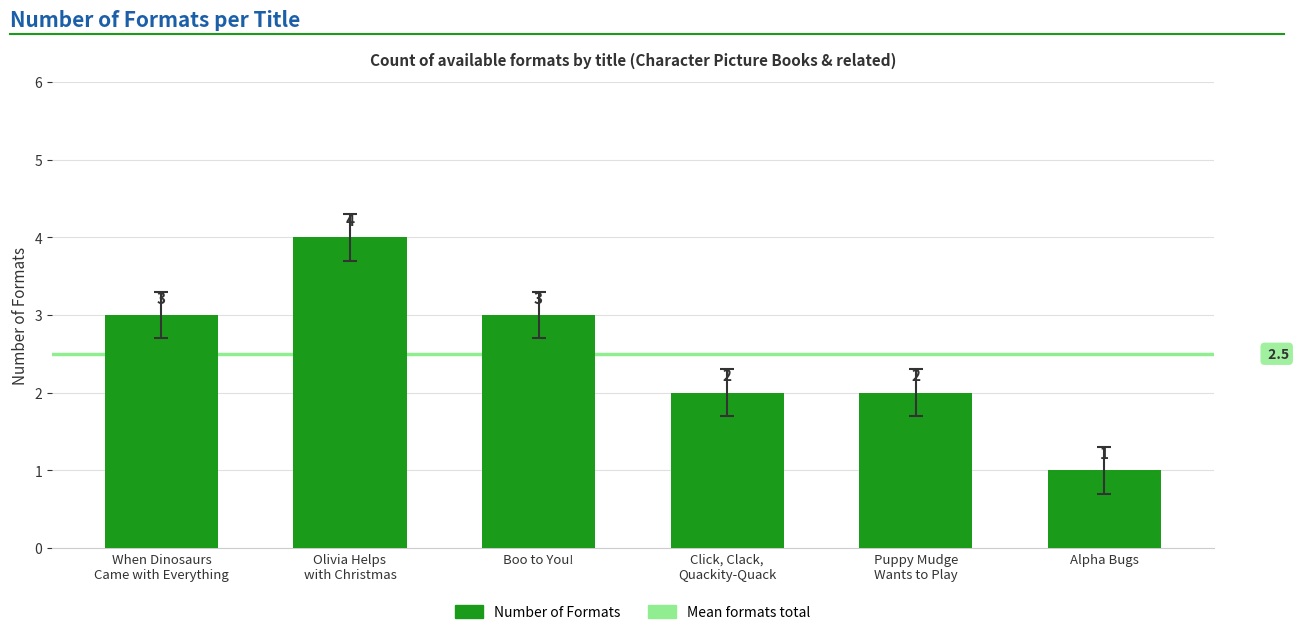

Which label corresponds to the largest value in the chart?

Olivia Helps
with Christmas